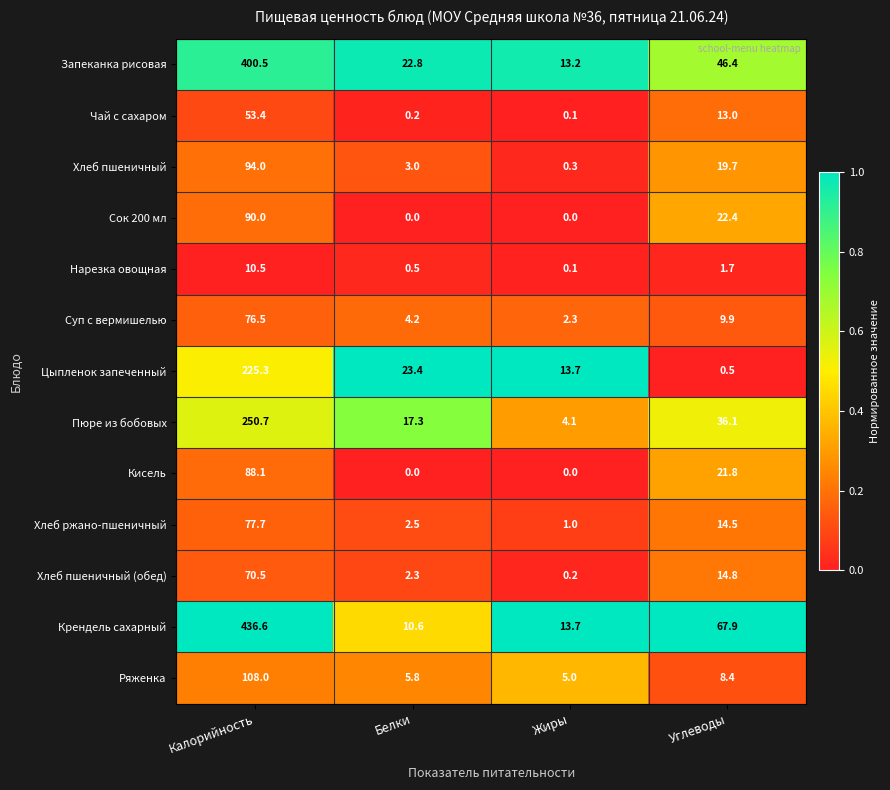

Which series has the largest total across all categories?

Крендель сахарный